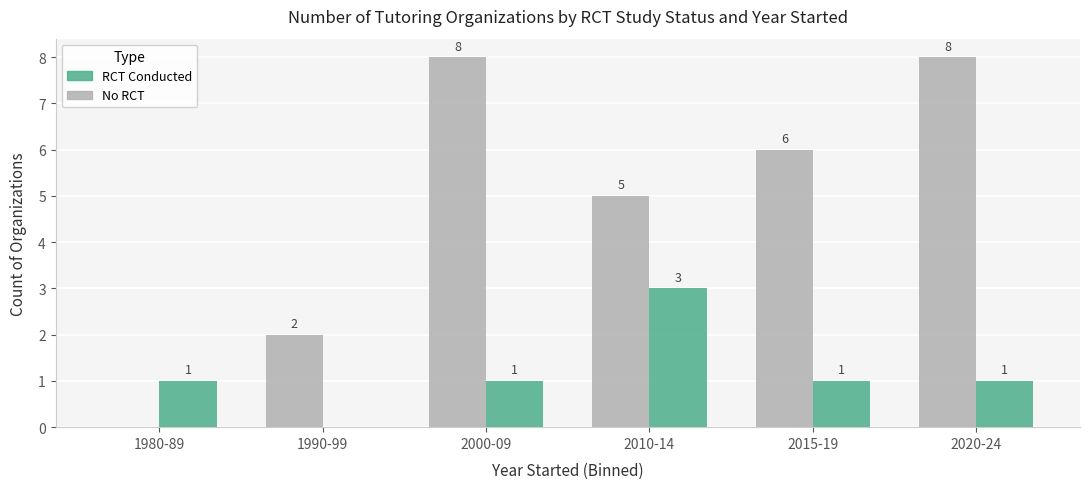

Which series has the largest total across all categories?

No RCT